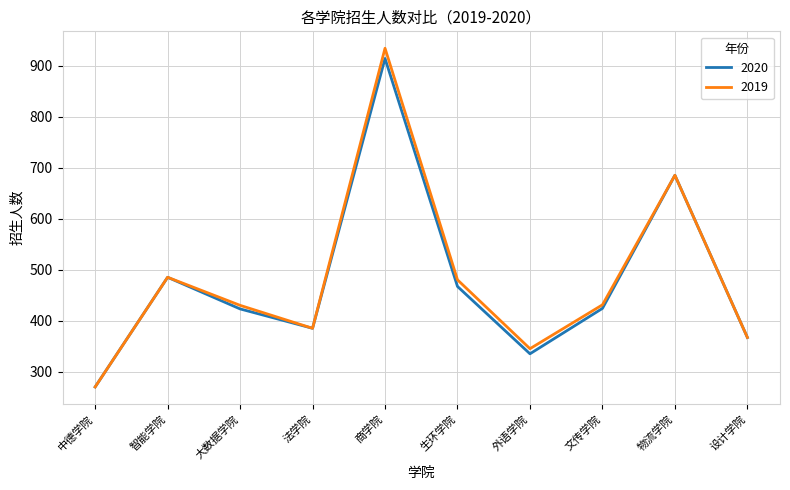

How many interior local peaks does the 2019 series have?

3